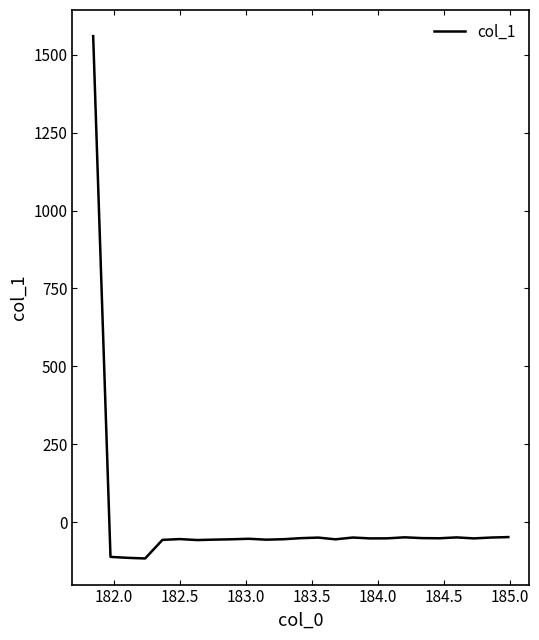

What is the smallest value displayed?

-116.6